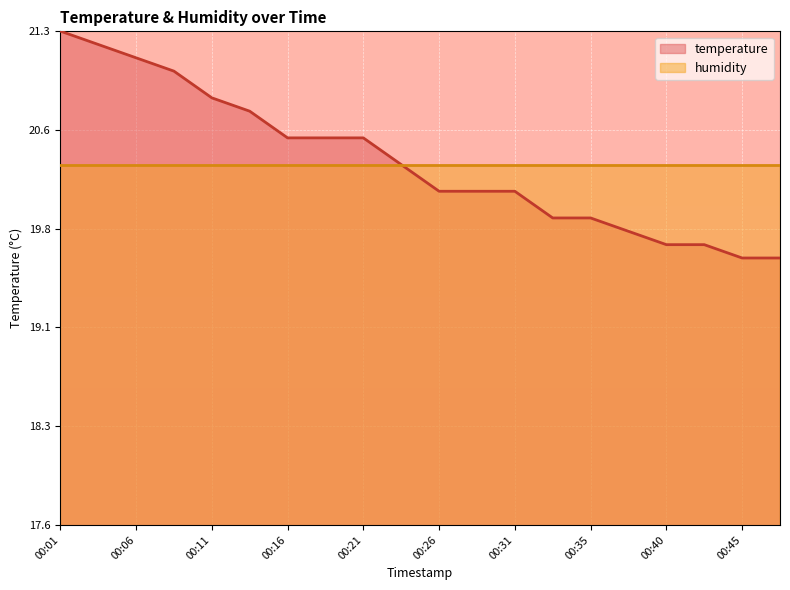

What is the difference between the maximum and minimum values?

1.7